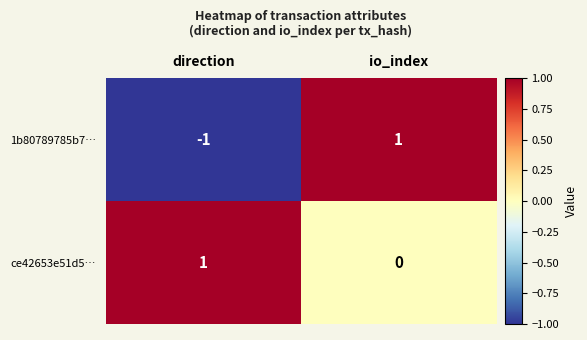

How many categories are shown in the chart?

2